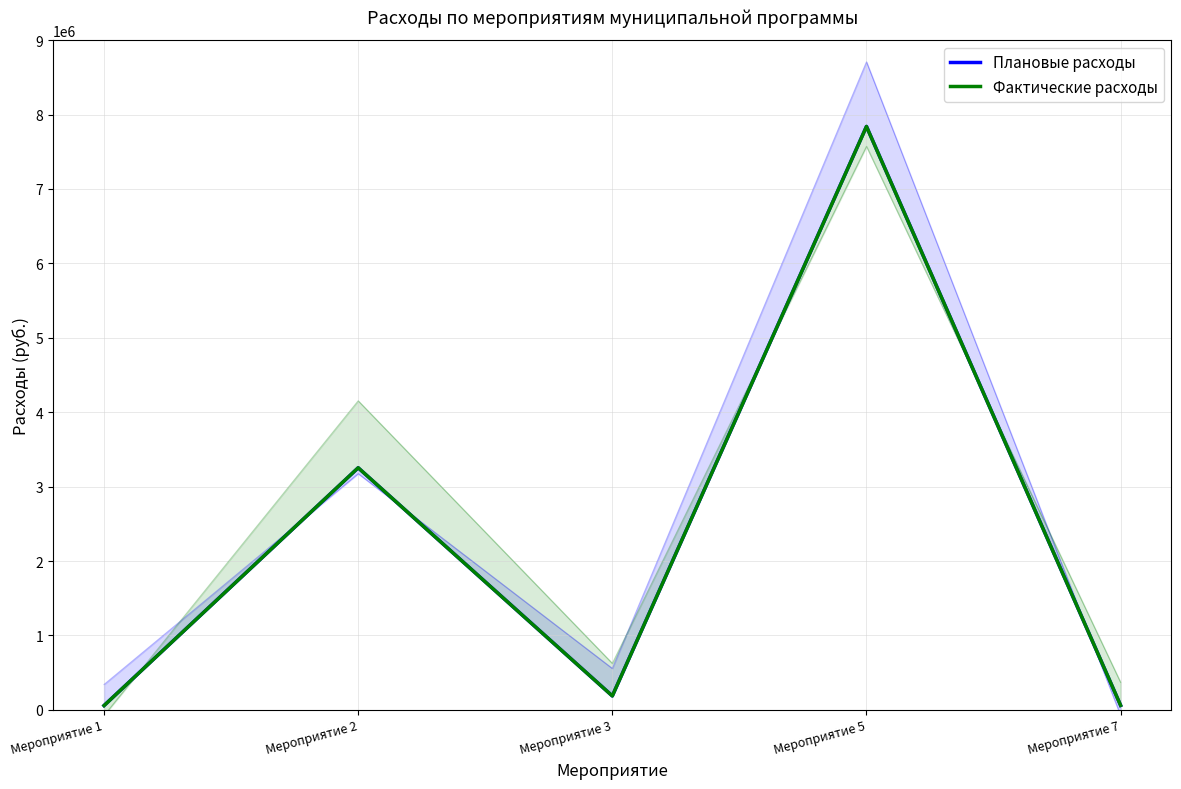

How many data points in Фактические расходы are above 187261?

3